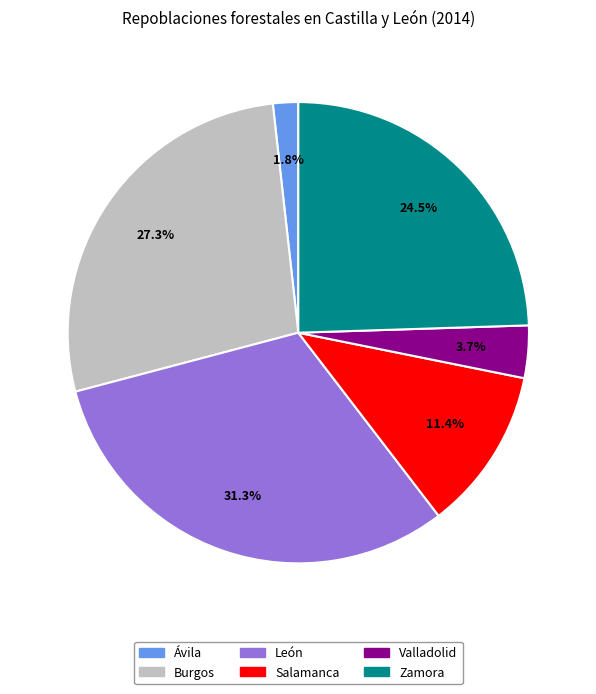

Is León the majority of the pie?

No